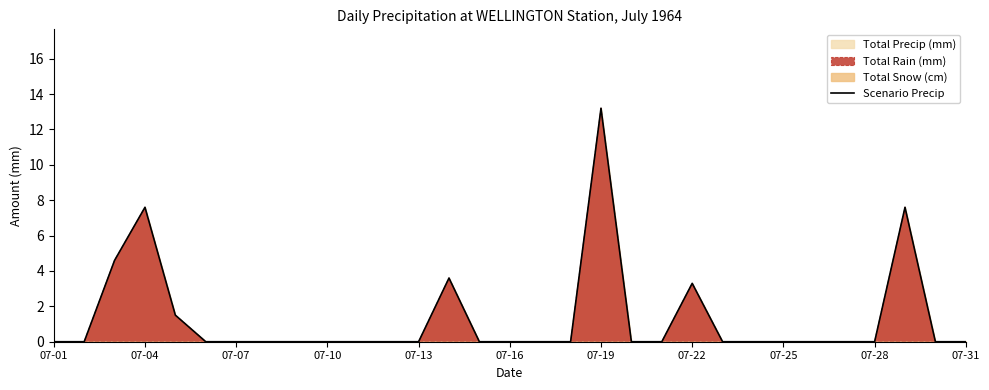

At which category does the chart reach its minimum across all series?

07-01